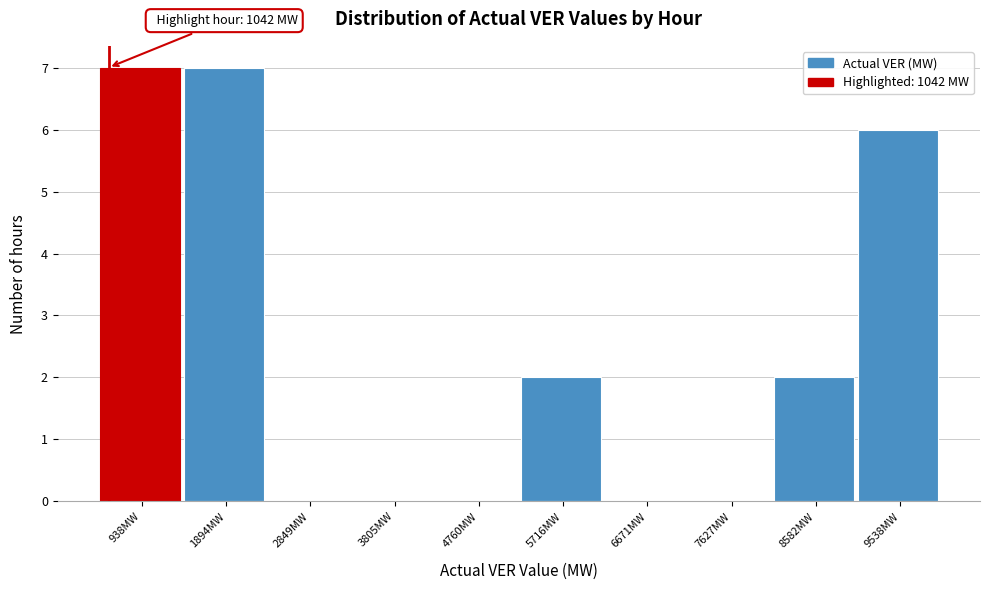

Reading left to right, what are all the values shown in this chart?

938MW=7	1894MW=7	2849MW=0	3805MW=0	4760MW=0	5716MW=2	6671MW=0	7627MW=0	8582MW=2	9538MW=6